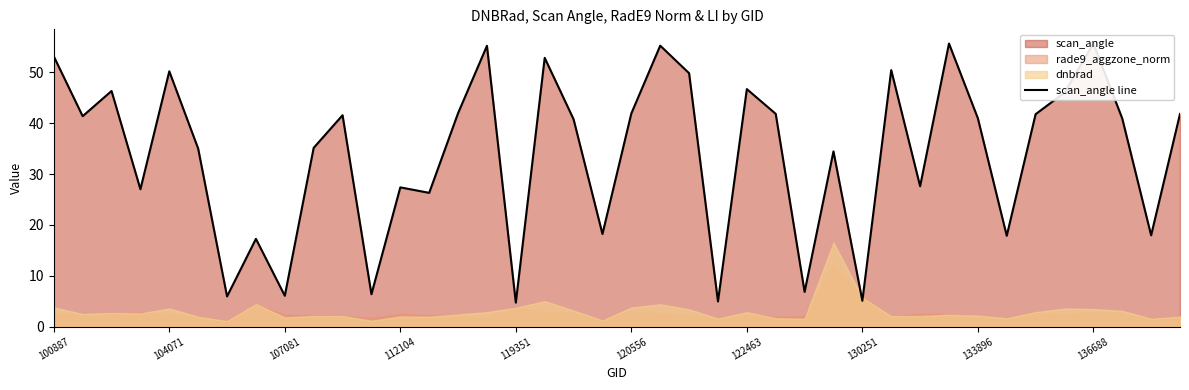

What is the ratio of the value at 32 to the value at 122463?

6.9